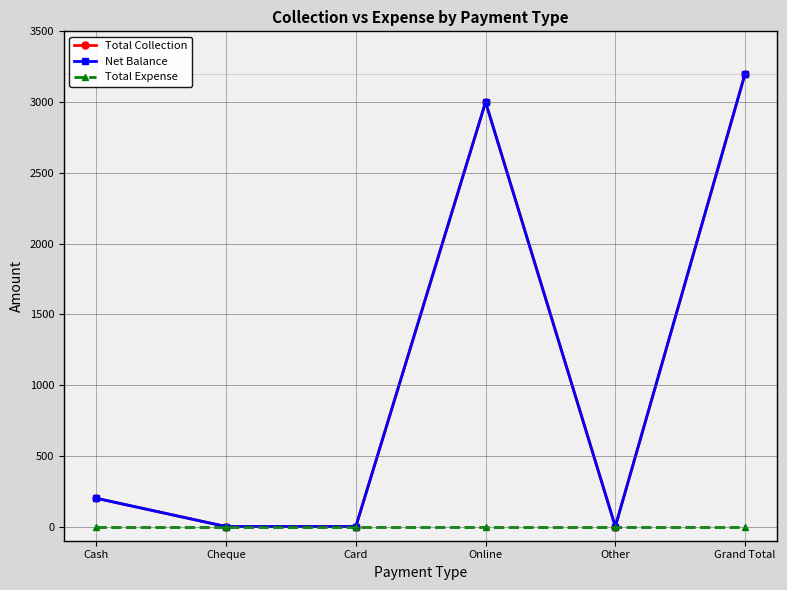

Does the chart have visible grid lines?

Yes